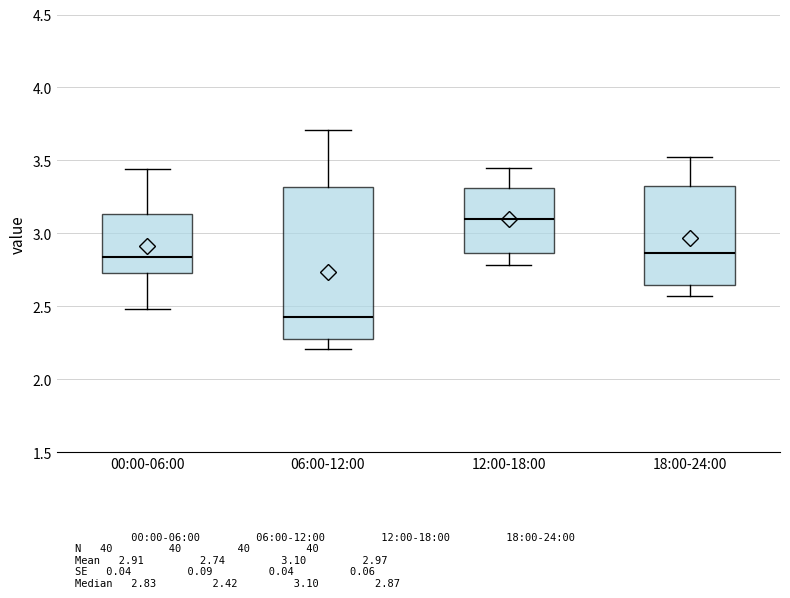

Where does the median line of the box for 12:00-18:00 sit on the y-axis? The values are not printed on the chart, so give them approximately, as read against the axis.

3.10